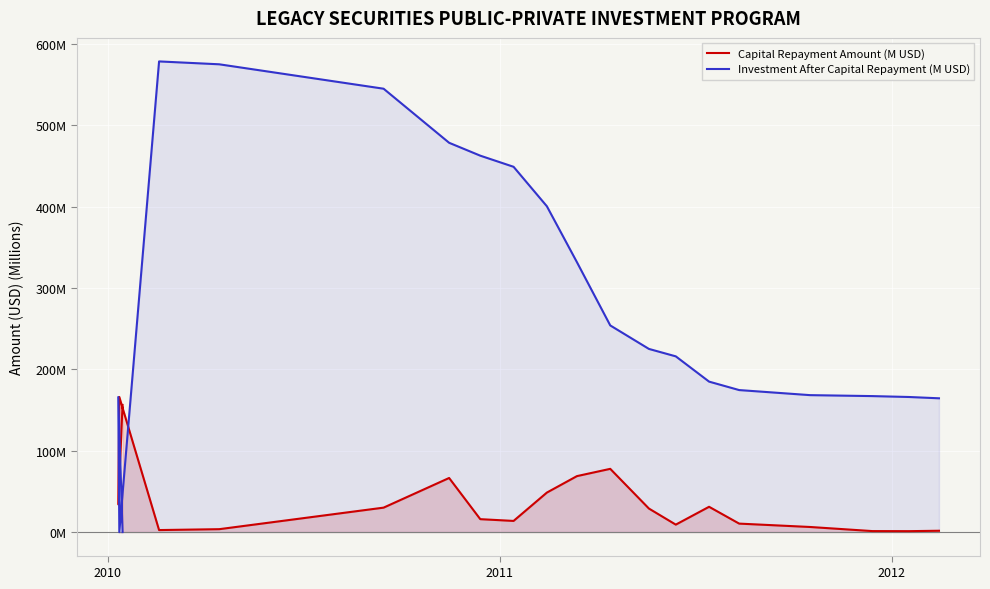

Which series has the largest range (max minus min)?

Investment After Capital Repayment (M USD)